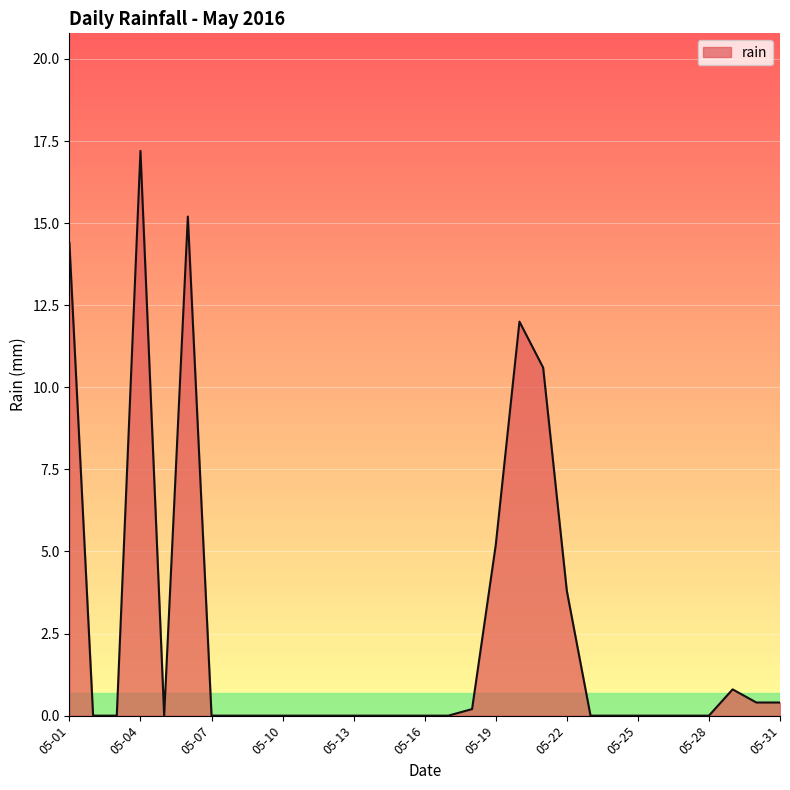

What is the difference between the second highest and minimum values?

15.2